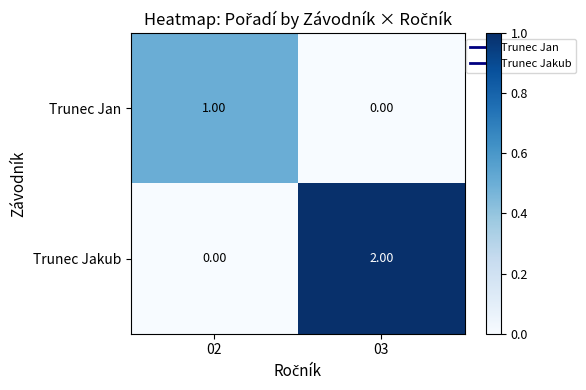

Which series has the widest spread of values?

Trunec Jakub